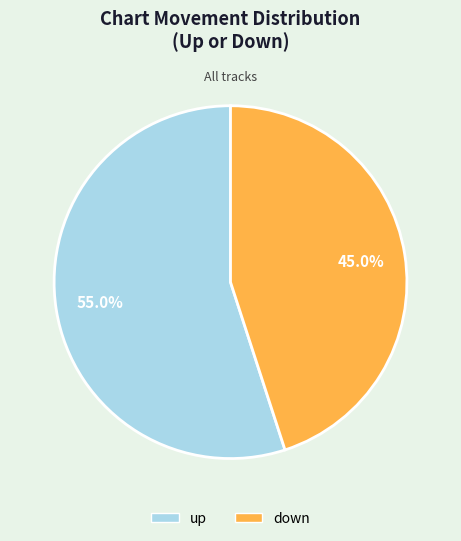

Does up represent more than half of the total?

Yes